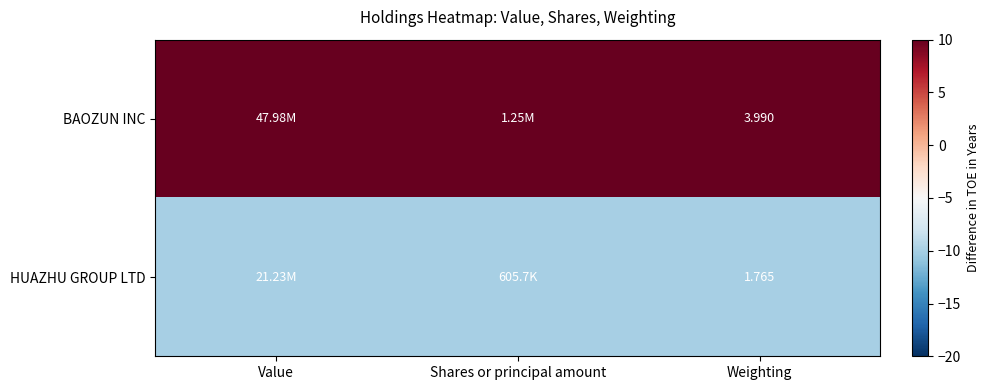

At Weighting, list the series in order from largest to smallest.

BAOZUN INC, HUAZHU GROUP LTD